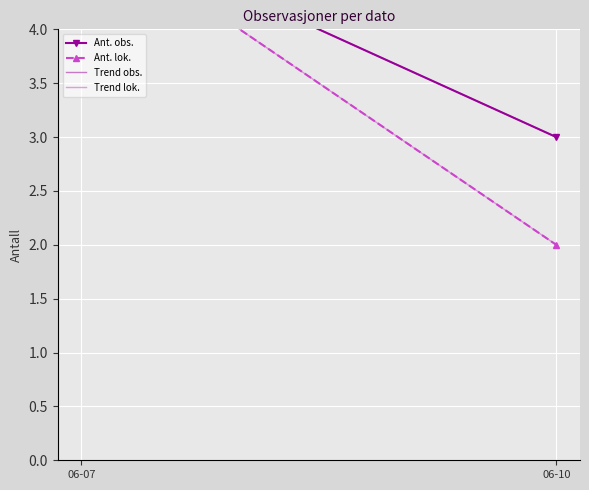

What is the average value of the Trend obs. series?

4.0